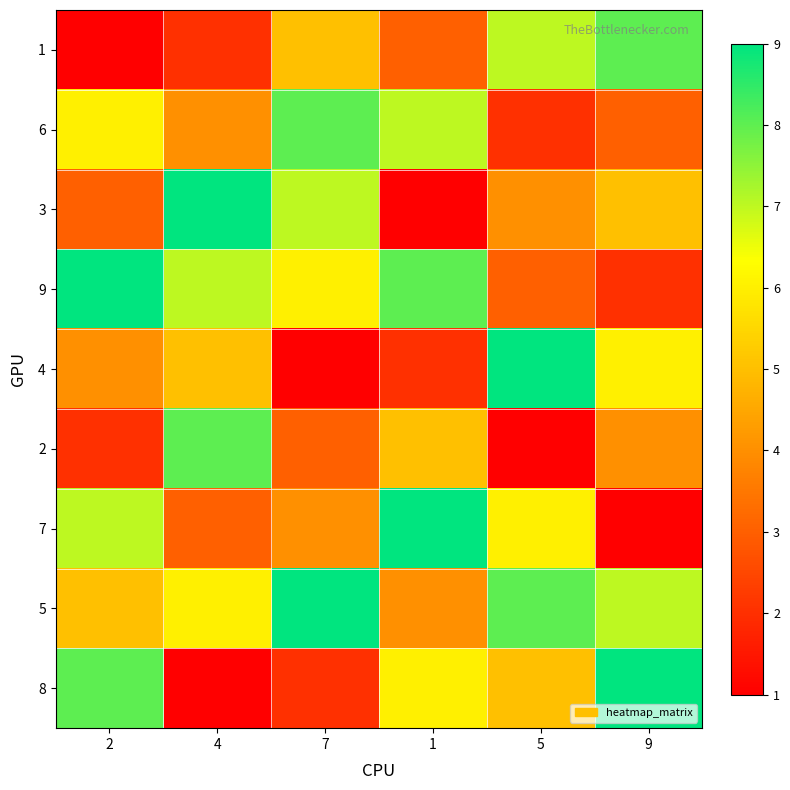

List the series in order of their peak value, lowest first.

1, 6, 2, 3, 9, 4, 7, 5, 8